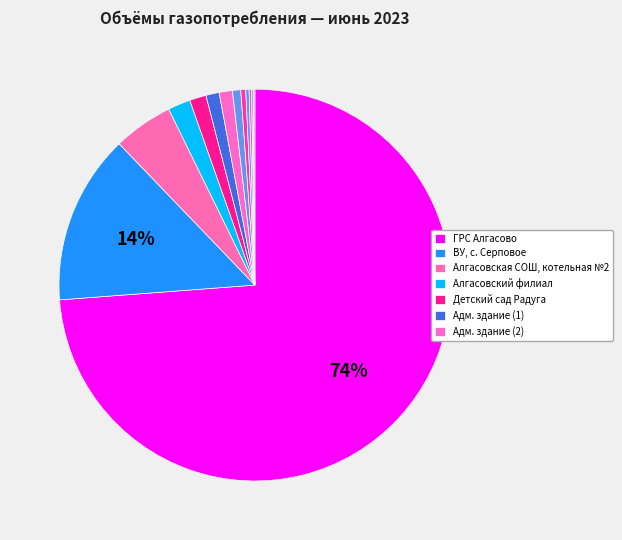

Rank the categories by value from highest to lowest.

ГРС Алгасово, ВУ, с. Серповое, Алгасовская СОШ, котельная №2, Алгасовский филиал, Детский сад Радуга, Адм. здание (1), Адм. здание (2), Зерносушилка, Столовая, Кафе, Магазин (Озон), Школа искусств, Дом при храме